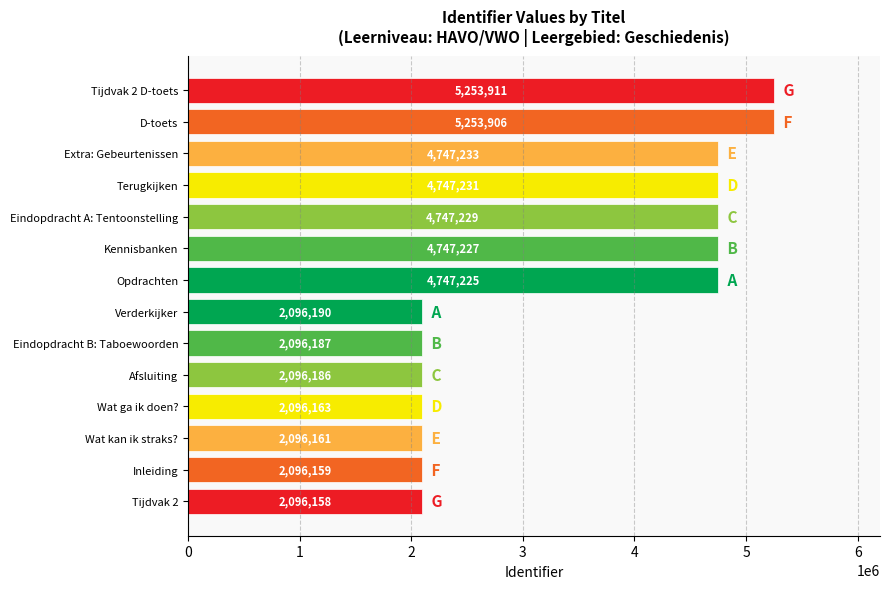

Which has a higher value, Tijdvak 2 or Tijdvak 2 D-toets?

Tijdvak 2 D-toets